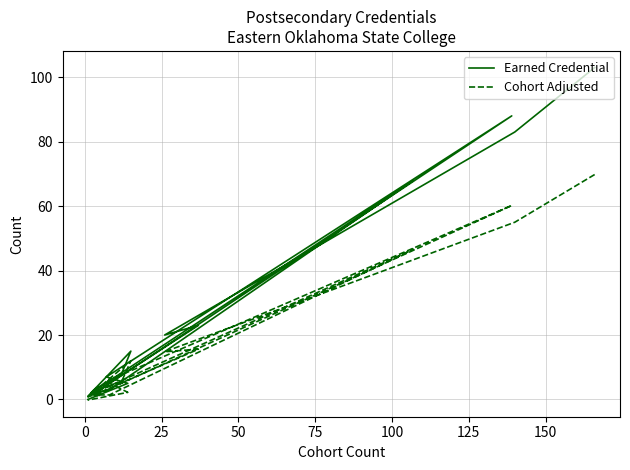

True or false: Cohort Adjusted and Earned Credential cross at least once.

False